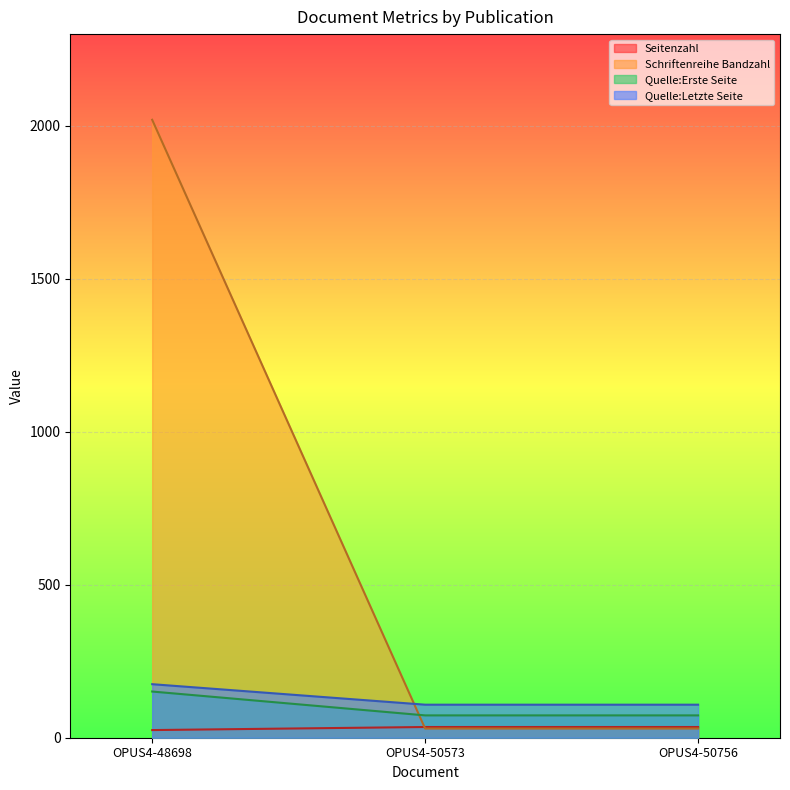

How many lines are shown in the chart?

4